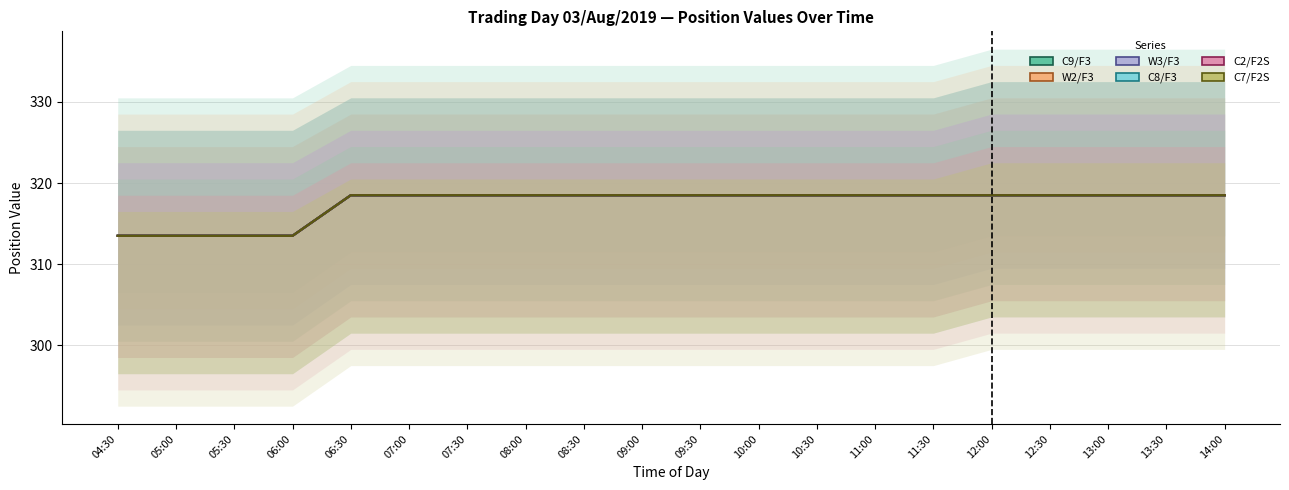

Reading left to right, transcribe all the data shown in this chart.

C9/F3: 313.5	313.5	313.5	313.5	318.5	318.5	318.5	318.5	318.5	318.5	318.5	318.5	318.5	318.5	318.5	318.5	318.5	318.5	318.5	318.5
W2/F3: 313.5	313.5	313.5	313.5	318.5	318.5	318.5	318.5	318.5	318.5	318.5	318.5	318.5	318.5	318.5	318.5	318.5	318.5	318.5	318.5
W3/F3: 313.5	313.5	313.5	313.5	318.5	318.5	318.5	318.5	318.5	318.5	318.5	318.5	318.5	318.5	318.5	318.5	318.5	318.5	318.5	318.5
C8/F3: 313.5	313.5	313.5	313.5	318.5	318.5	318.5	318.5	318.5	318.5	318.5	318.5	318.5	318.5	318.5	318.5	318.5	318.5	318.5	318.5
C2/F2S: 313.5	313.5	313.5	313.5	318.5	318.5	318.5	318.5	318.5	318.5	318.5	318.5	318.5	318.5	318.5	318.5	318.5	318.5	318.5	318.5
C7/F2S: 313.5	313.5	313.5	313.5	318.5	318.5	318.5	318.5	318.5	318.5	318.5	318.5	318.5	318.5	318.5	318.5	318.5	318.5	318.5	318.5